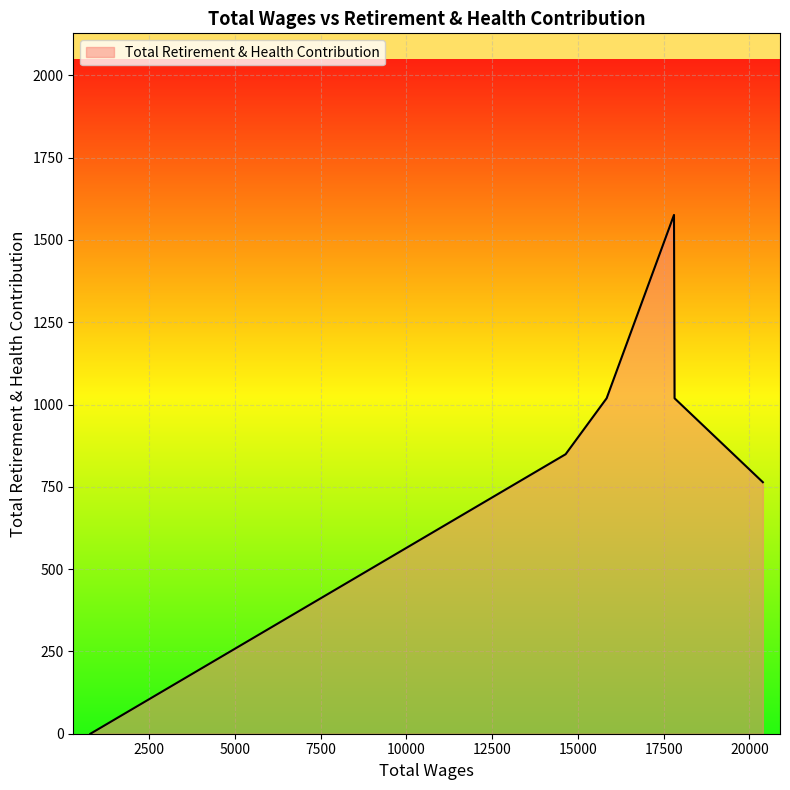

What is the average value?

871